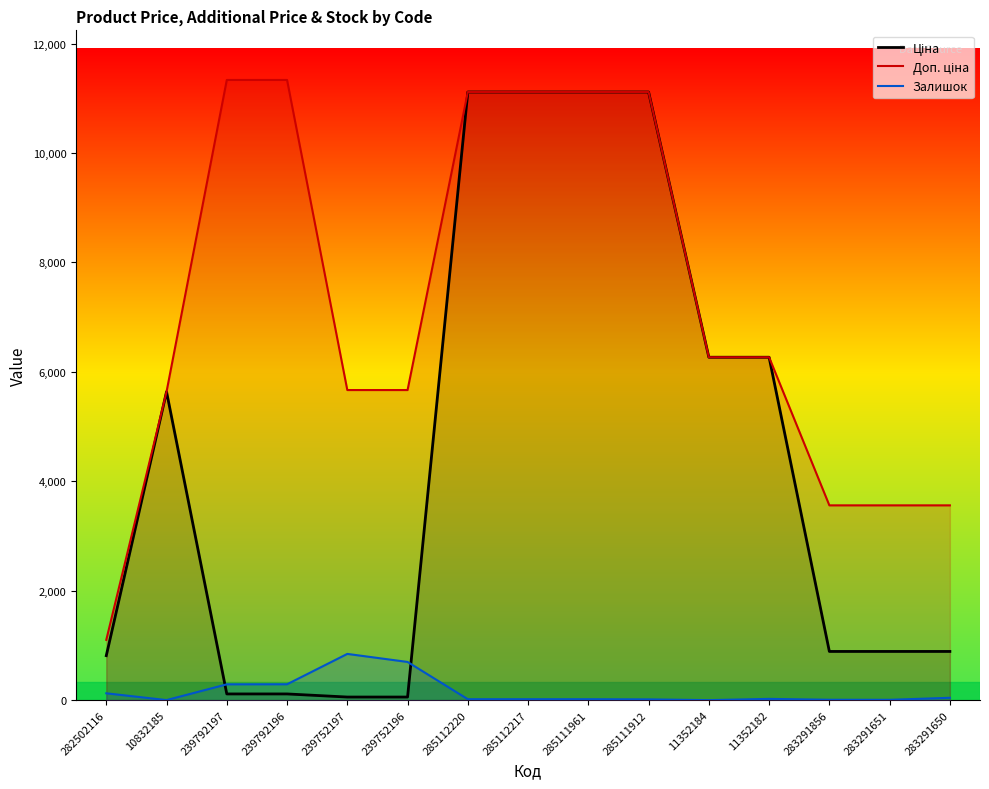

Is the value of Ціна at 285112220 greater than the value of Залишок at 285112220?

Yes